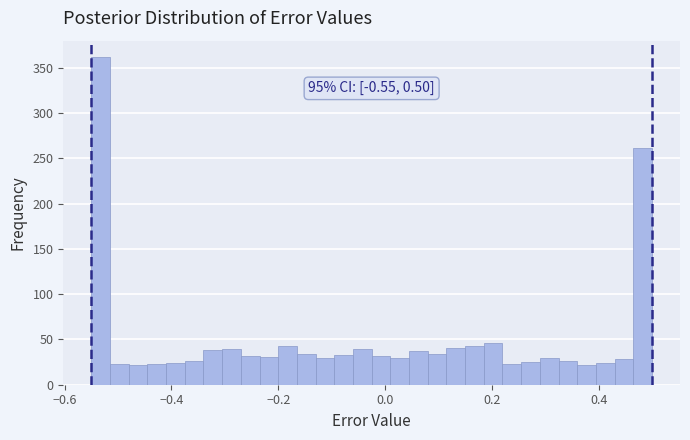

Read against the x-axis, roughly where is the centre of the tallest bar?

-0.54